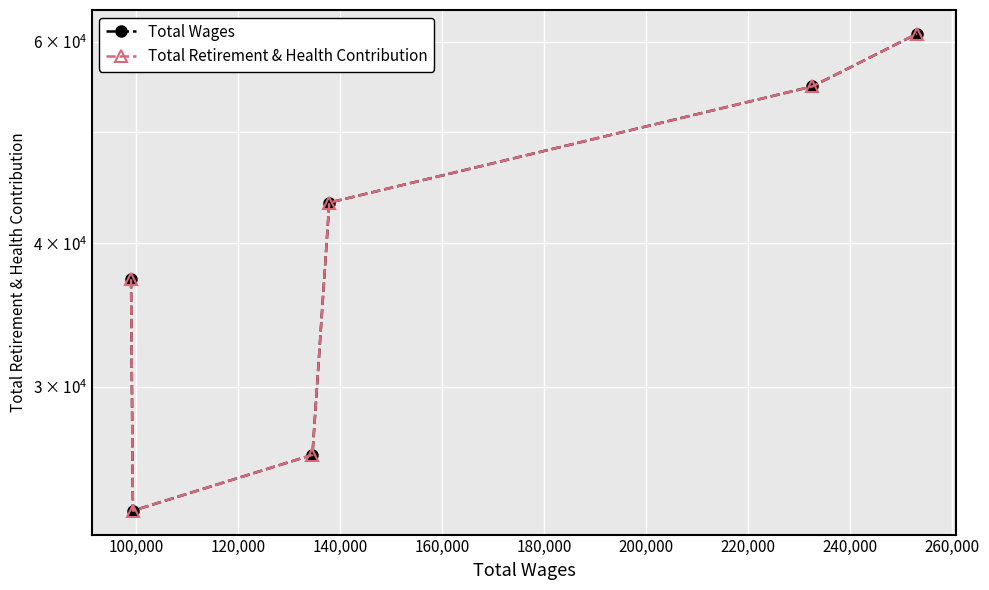

True or false: Total Retirement & Health Contribution and Total Wages cross at least once.

False